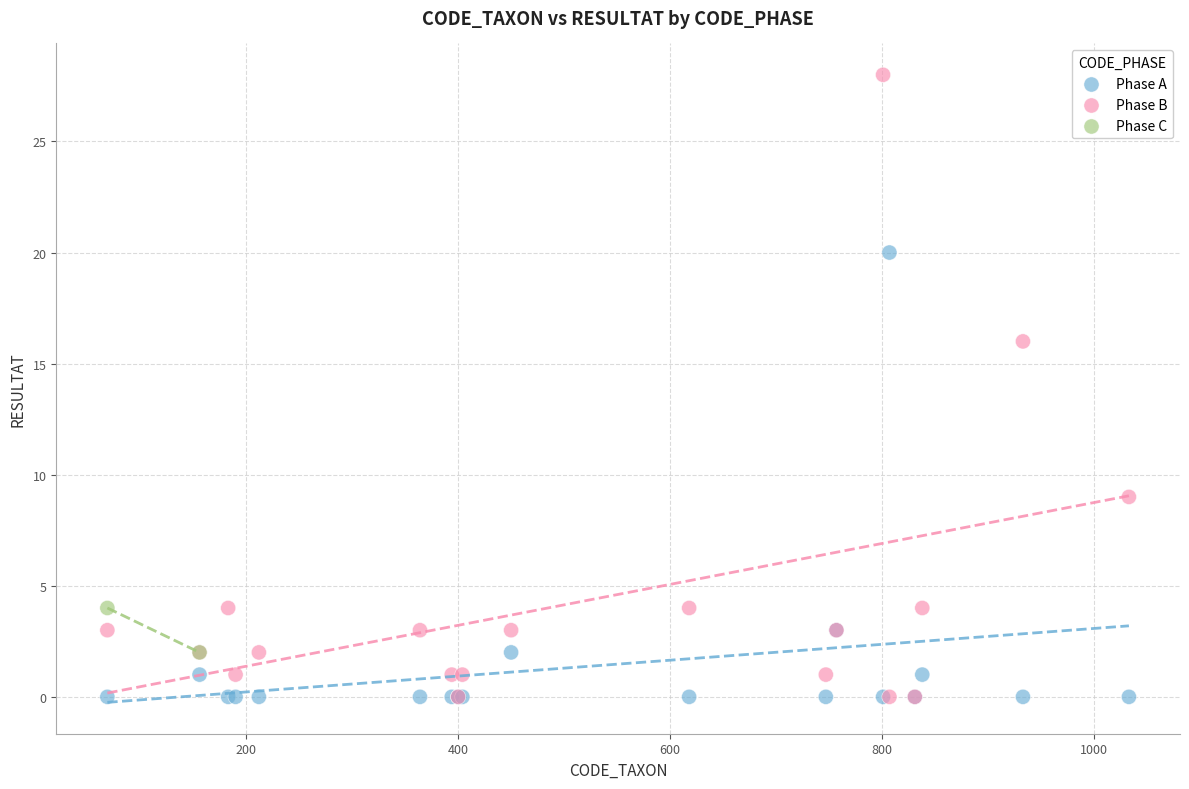

What are all the series names shown in the legend?

Phase A, Phase B, Phase C